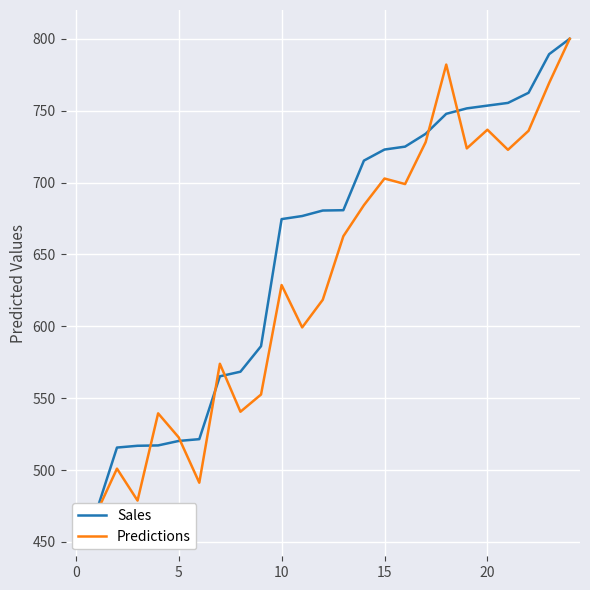

Where is Predictions nearest to the value 635?

10